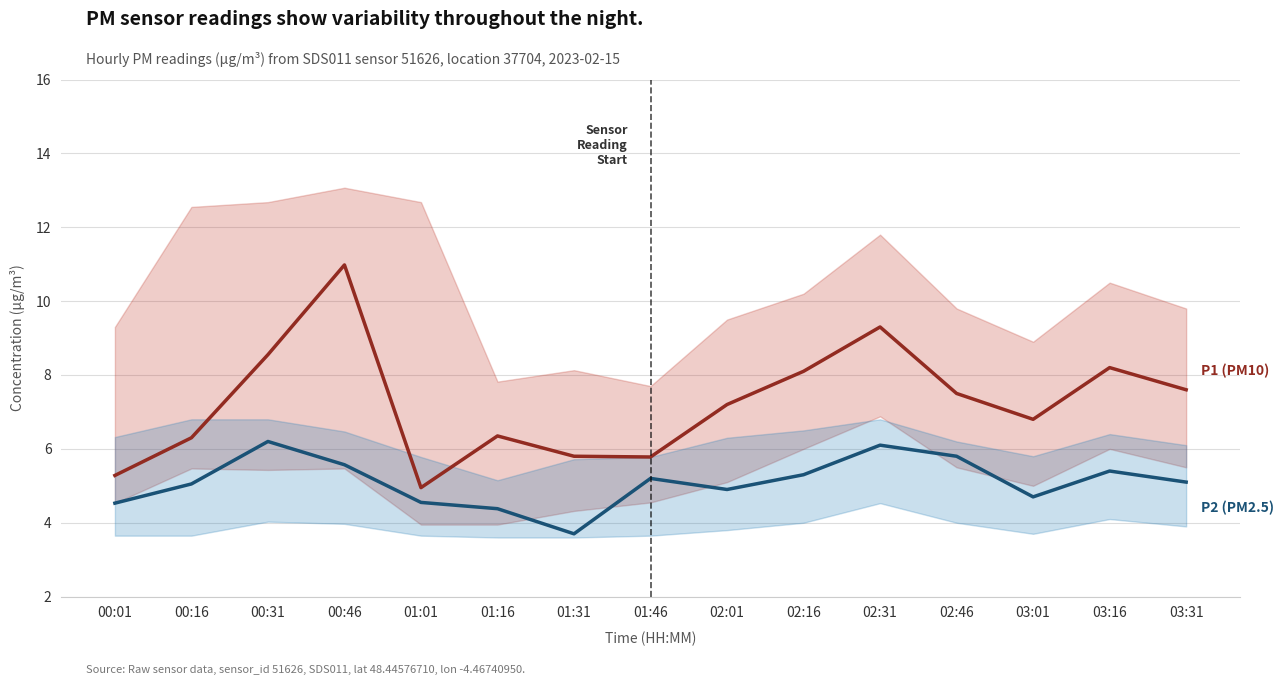

Does the chart have visible grid lines?

Yes